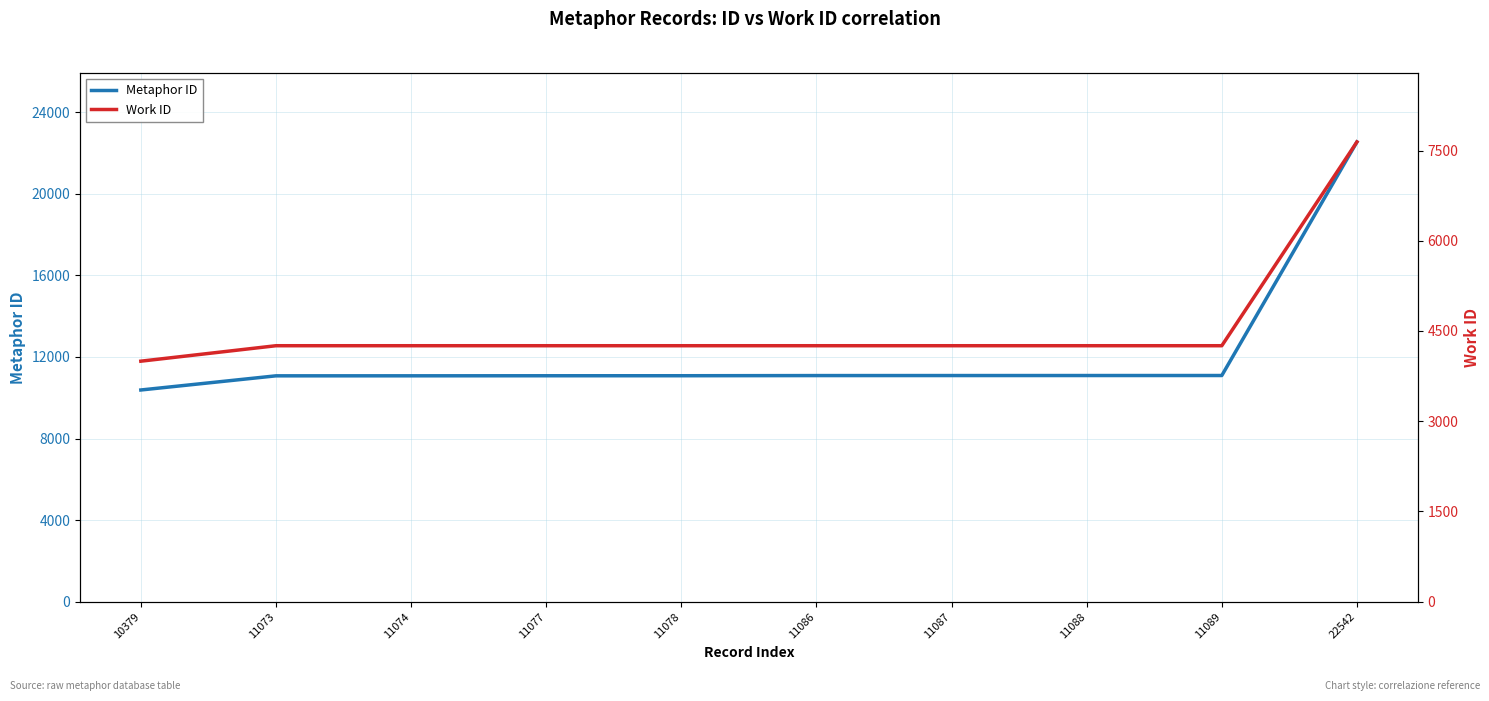

Rank the series at 22542 from highest to lowest value.

Metaphor ID, Work ID